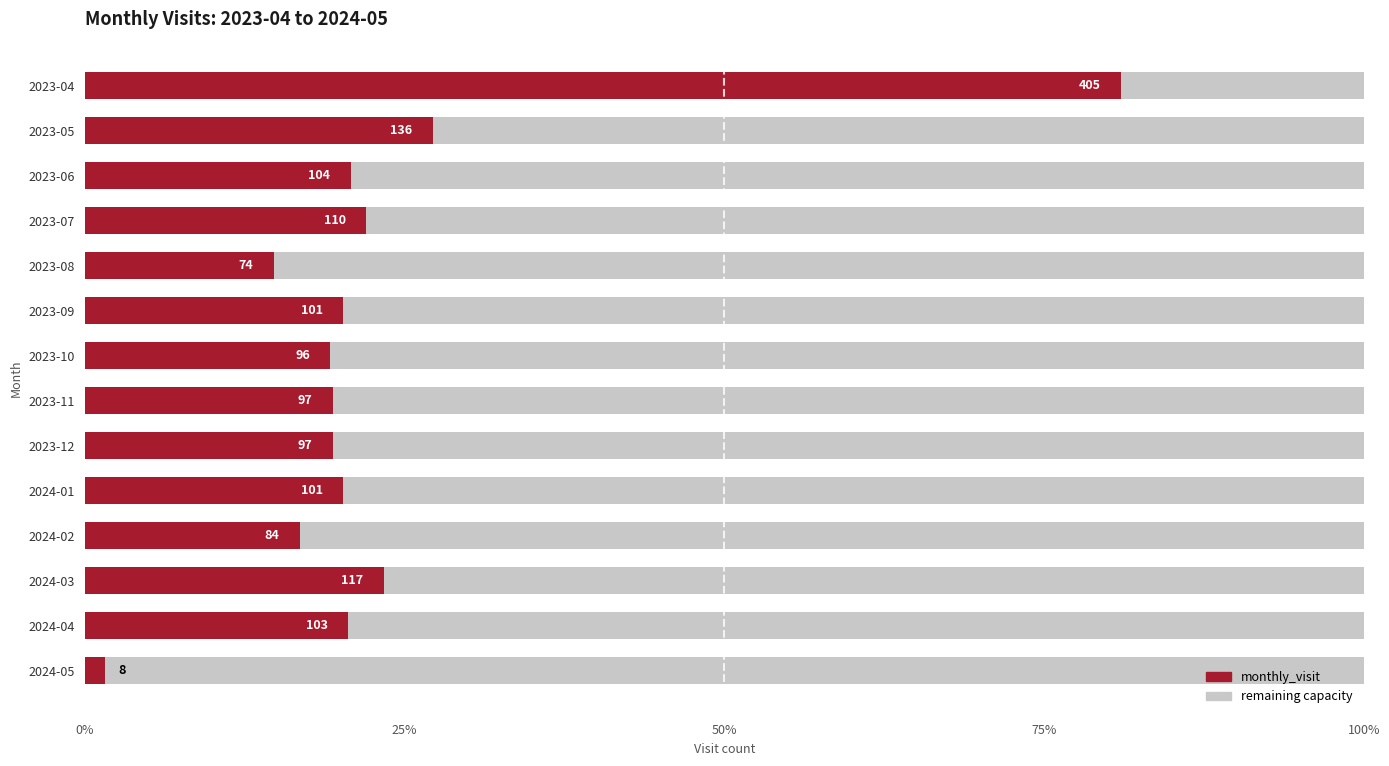

Which has a higher value, 2024-04 or 2023-10?

2024-04